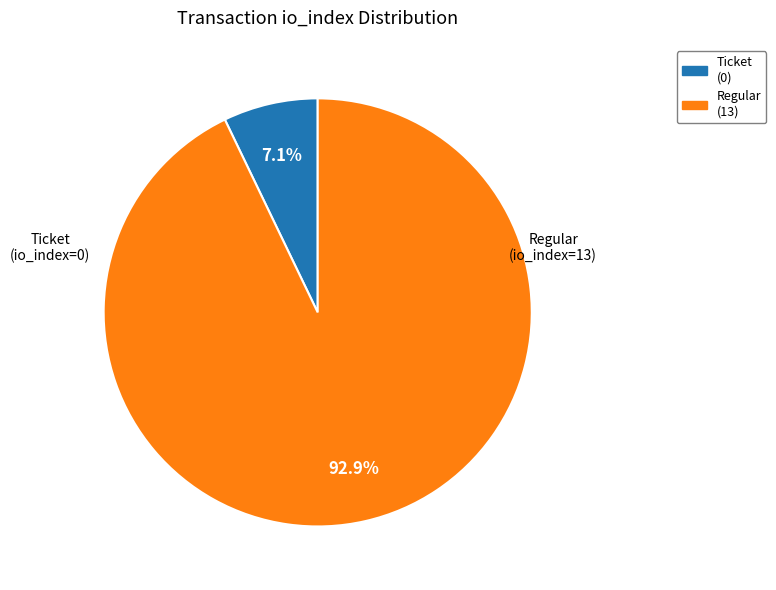

Does any single category account for the majority?

Yes